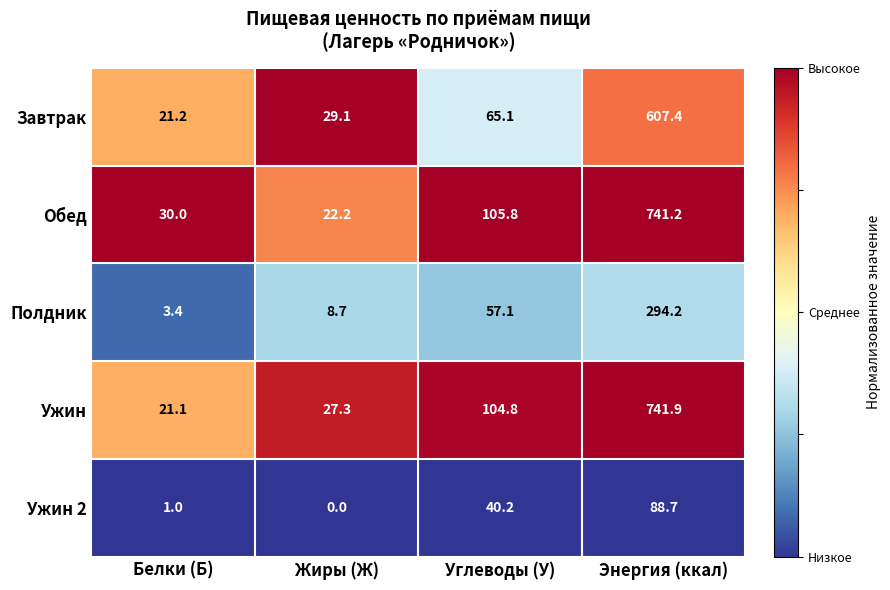

True or false: Полдник has a value of 11.6 at Жиры (Ж).

False